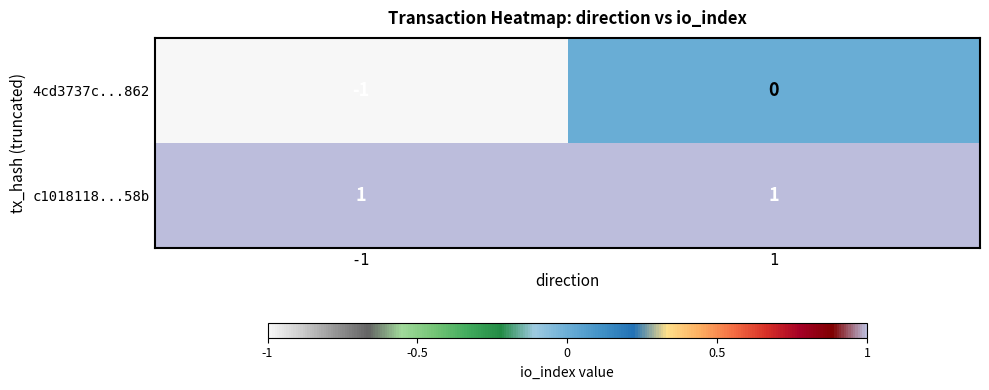

At 1, list the series in order from largest to smallest.

c1018118...58b, 4cd3737c...862